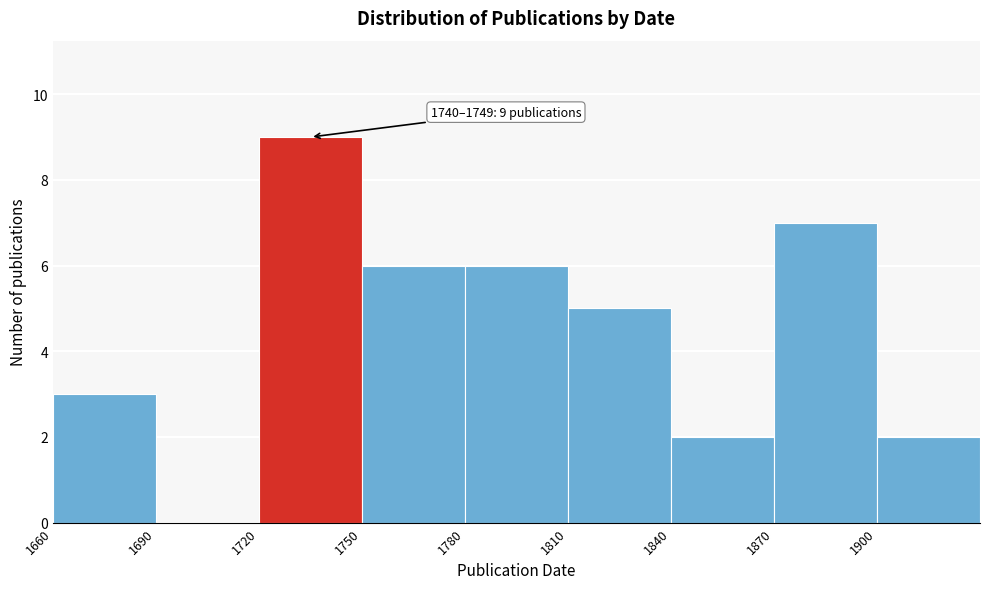

Over which range of the x-axis is the bar tallest?

1720 to 1750